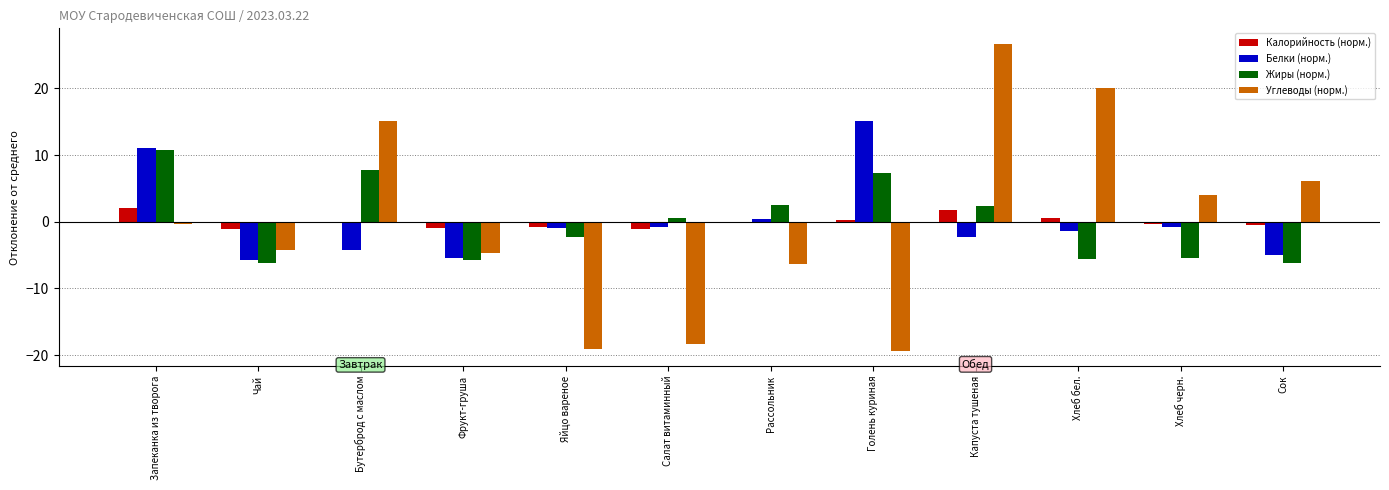

Between Запеканка из творога and Хлеб бел., which series saw the biggest shift?

Углеводы (норм.)